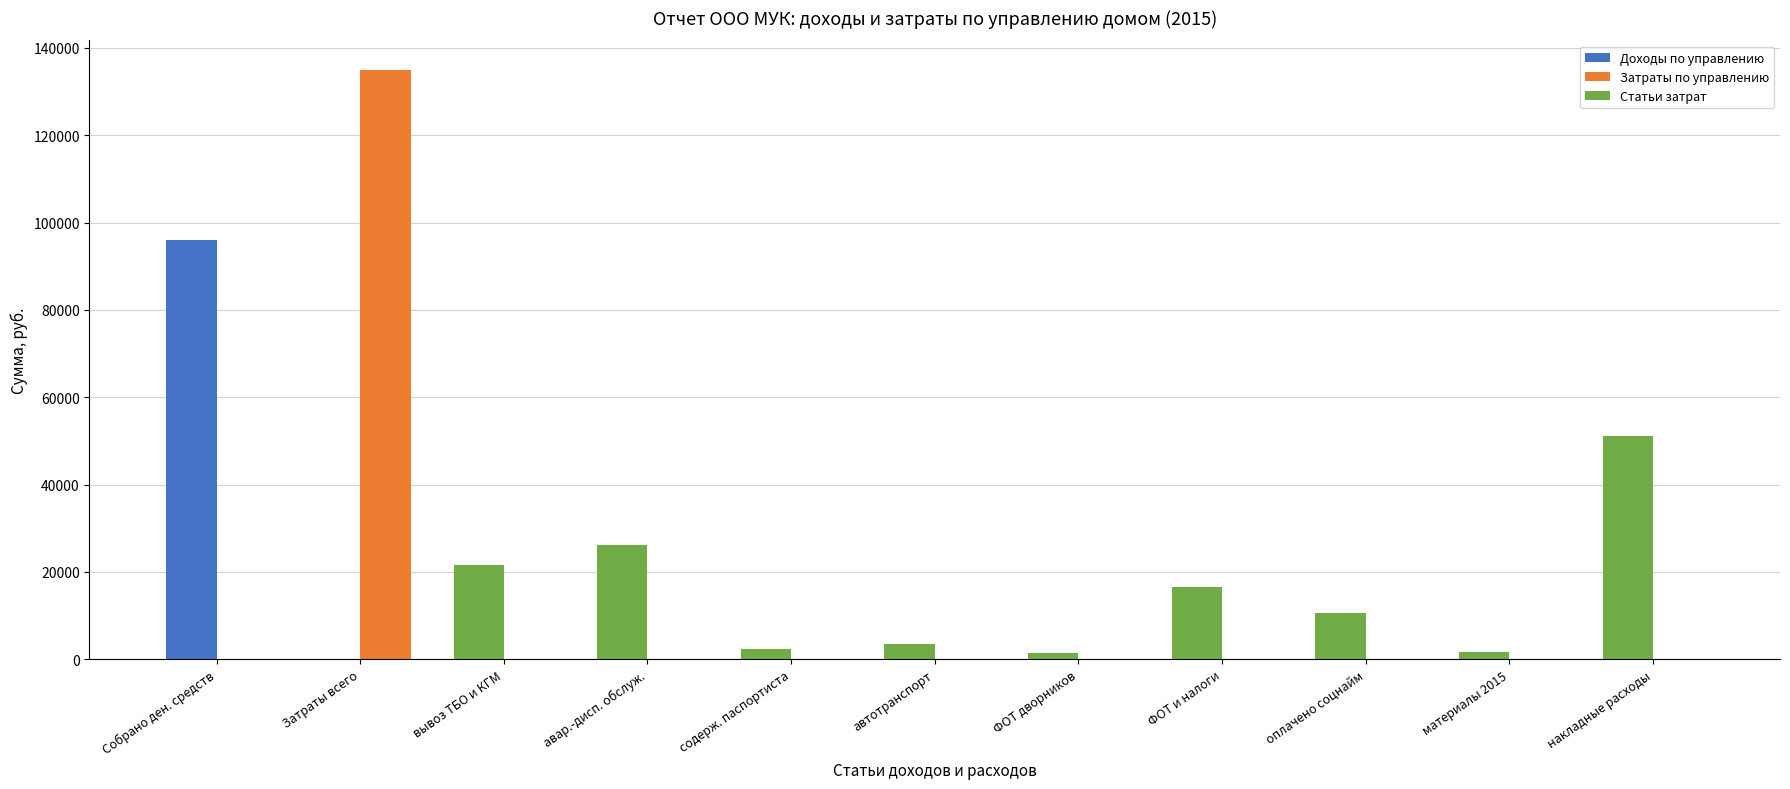

Is it true that Доходы по управлению equals 25800.5 at ФОТ и налоги?

False